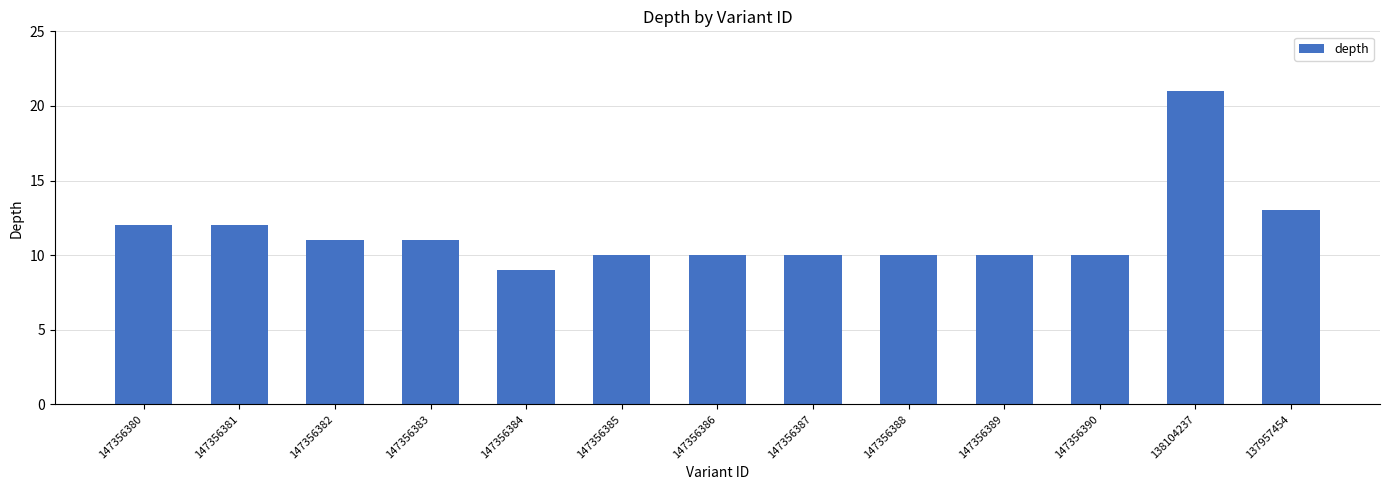

What is the greatest value displayed?

21